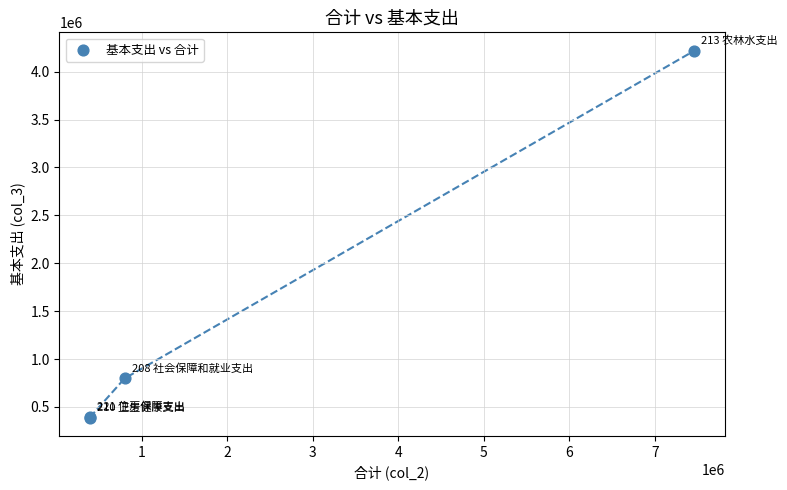

What Y value in the scatter plot is closest to 2304060?

797301.1